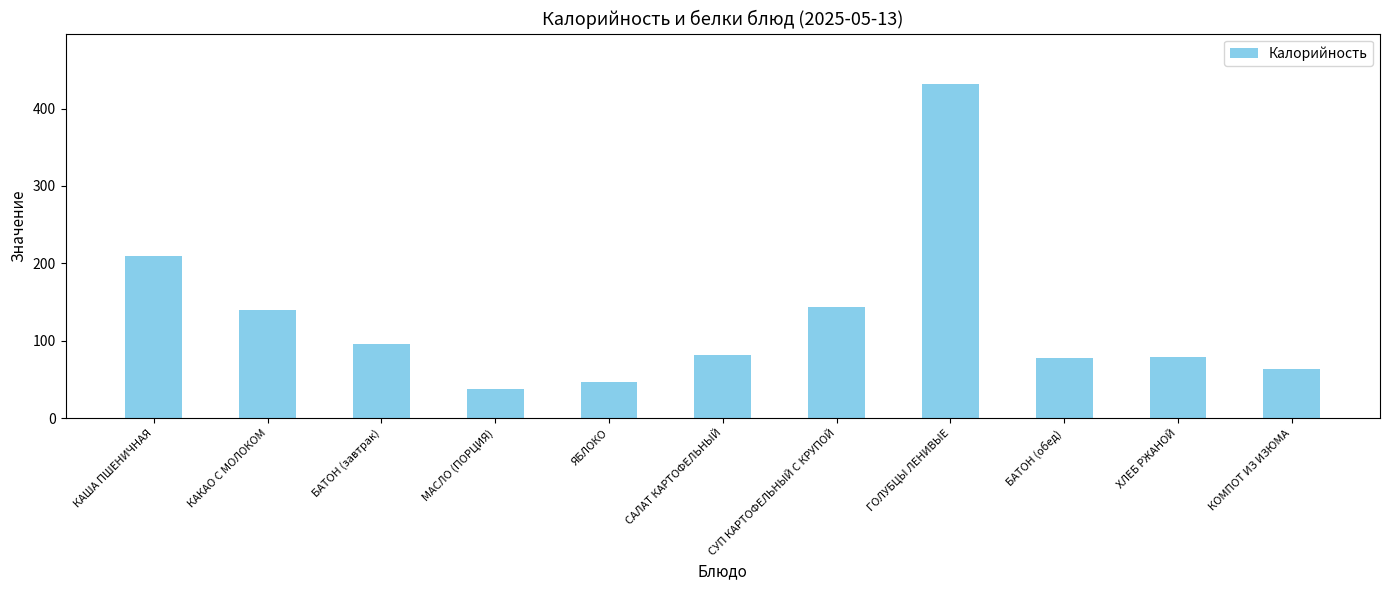

True or false: the data shows 214.7 at КАКАО С МОЛОКОМ.

False